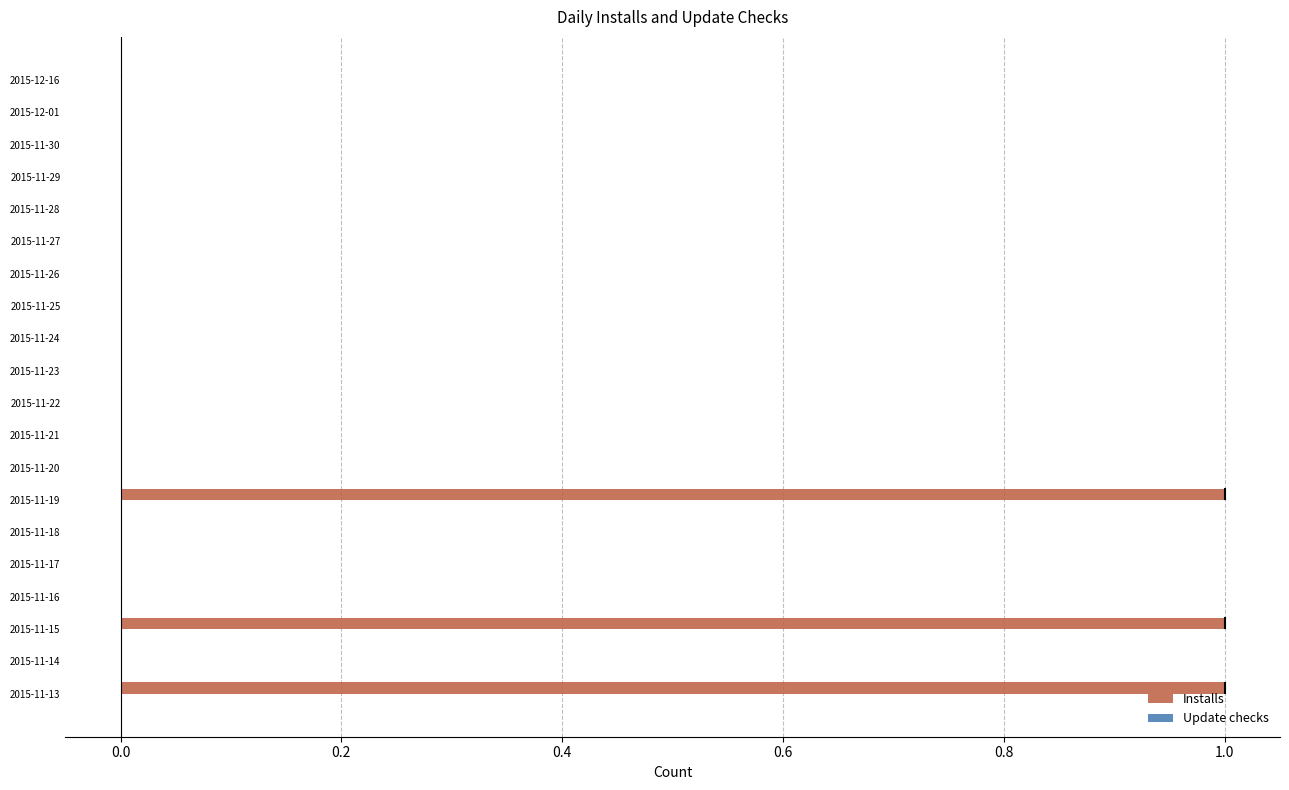

The value at 2015-11-17 is 0. True or false?

True